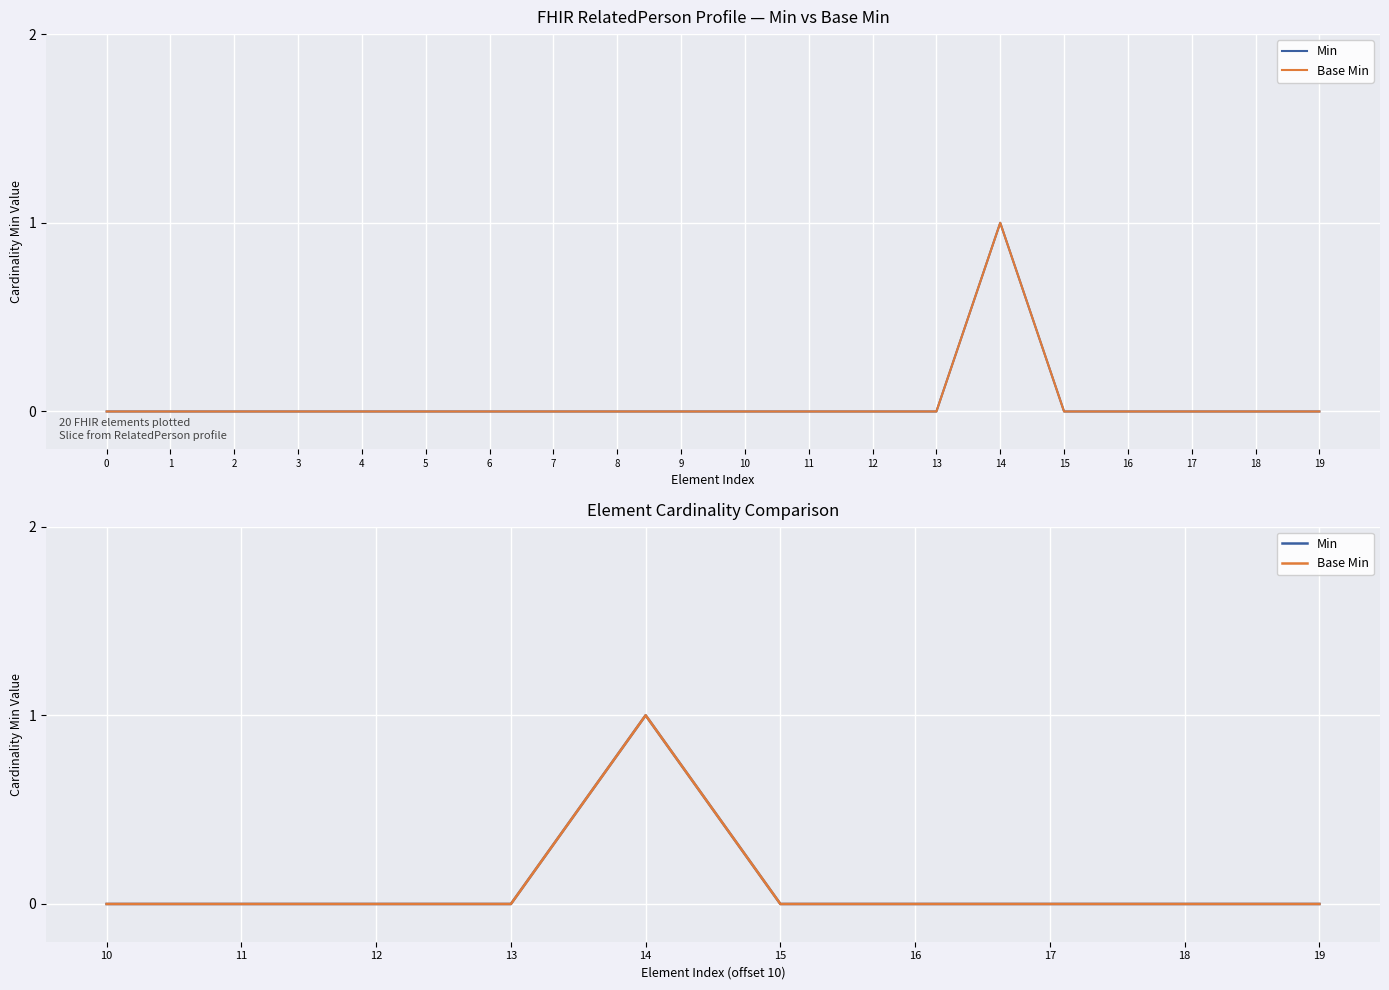

What are all the series names shown in the legend?

Min, Base Min